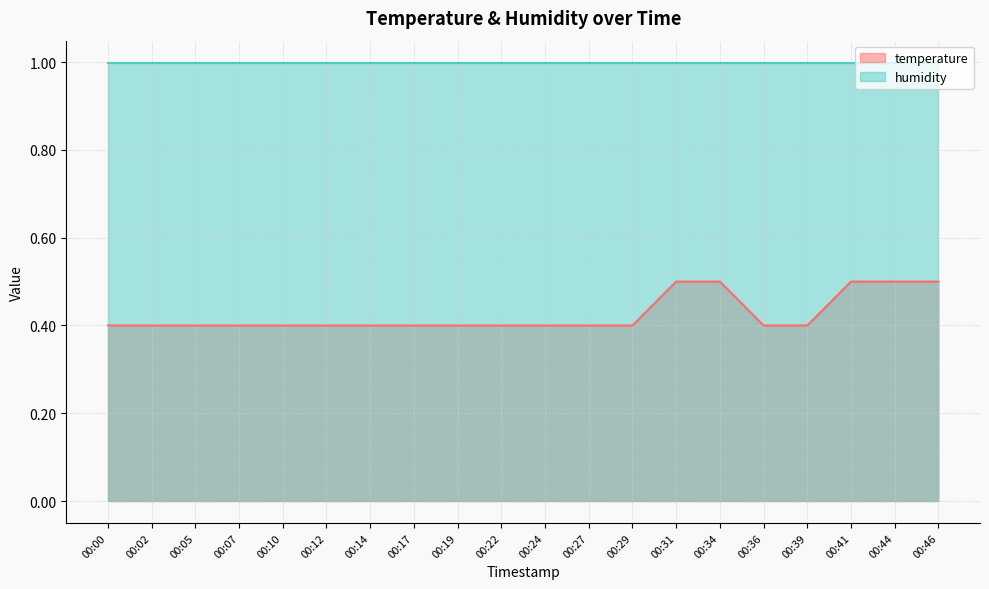

How many categories are shown in the chart?

20